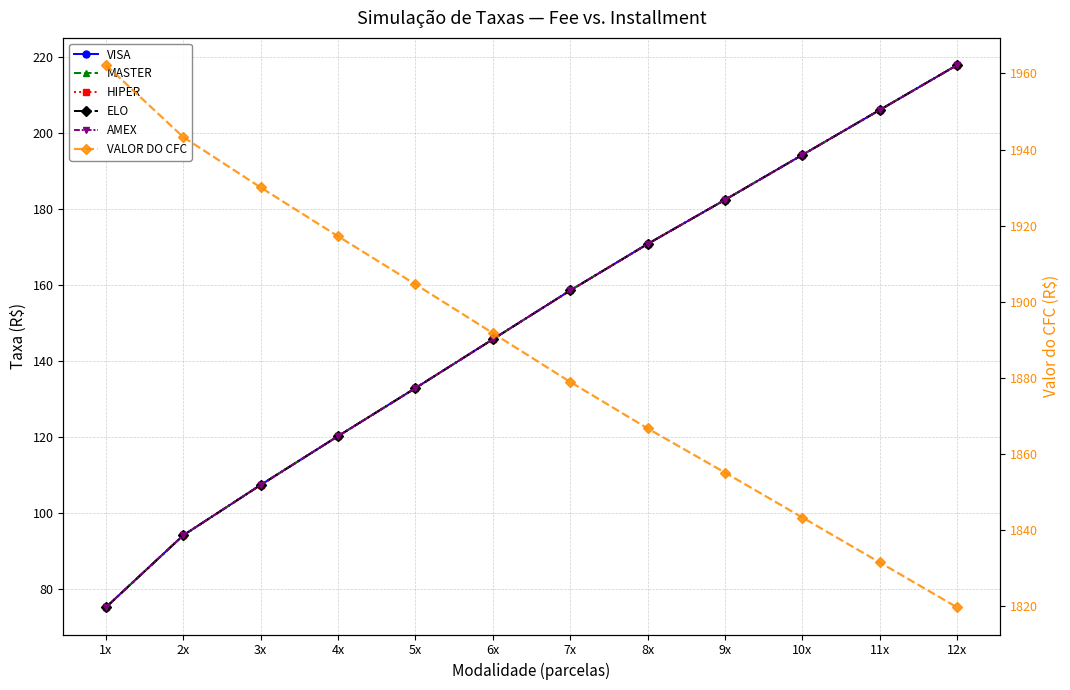

How many data points in MASTER are less than 158?

6